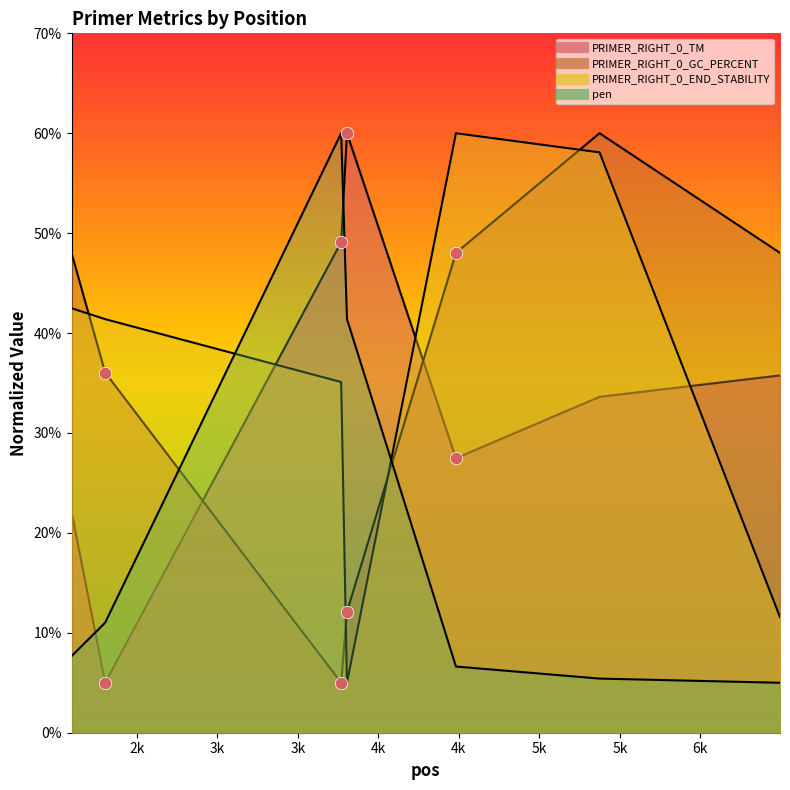

Which series contains the highest Y value?

PRIMER_RIGHT_0_TM